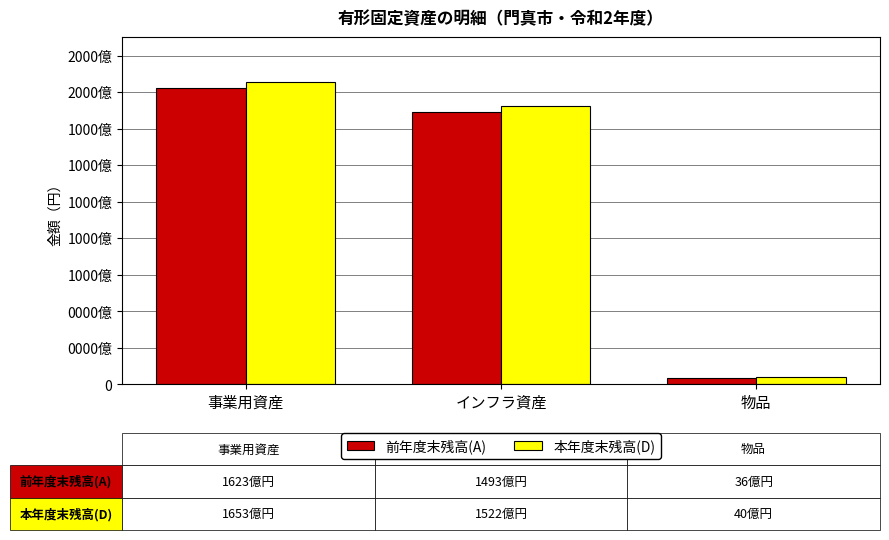

Does the chart contain stacked bars?

No